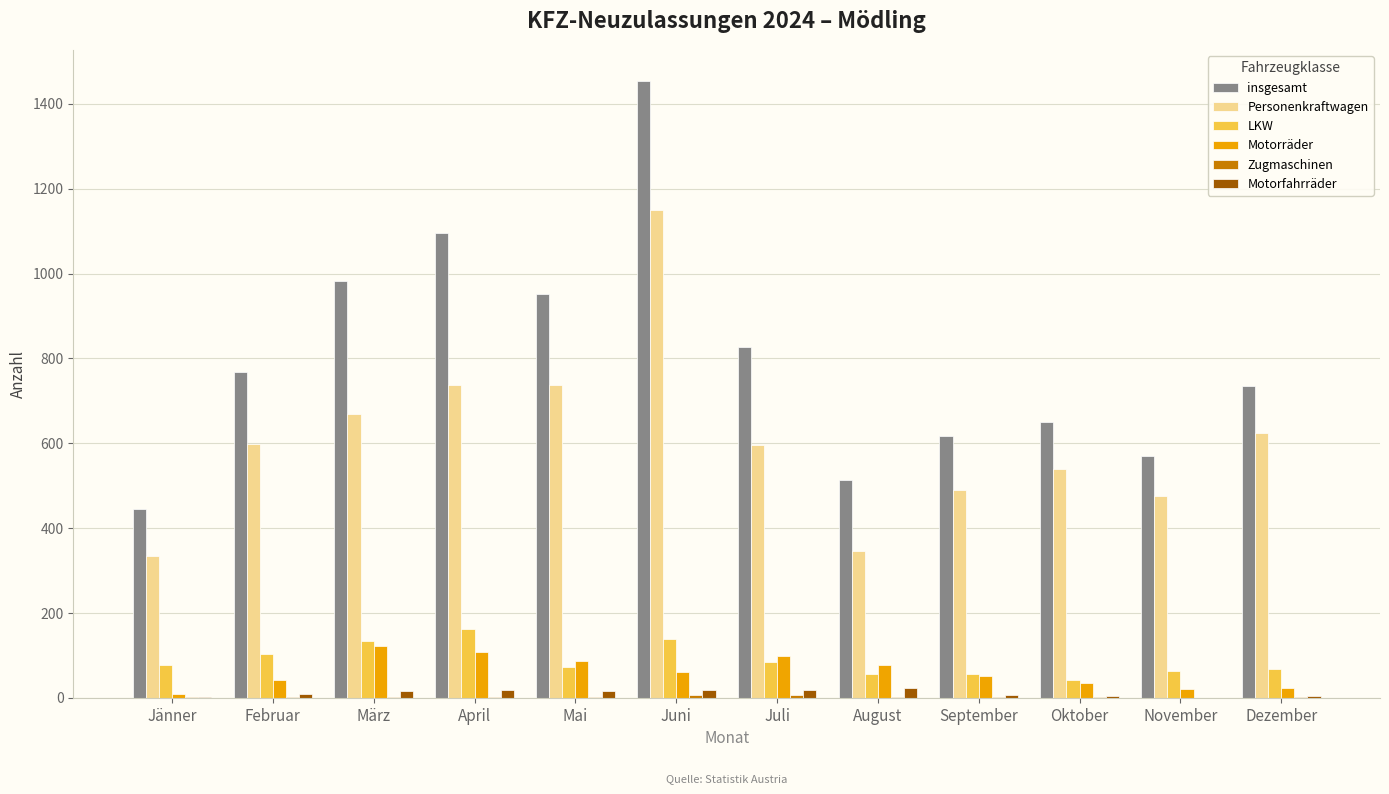

Are the bars horizontal?

No